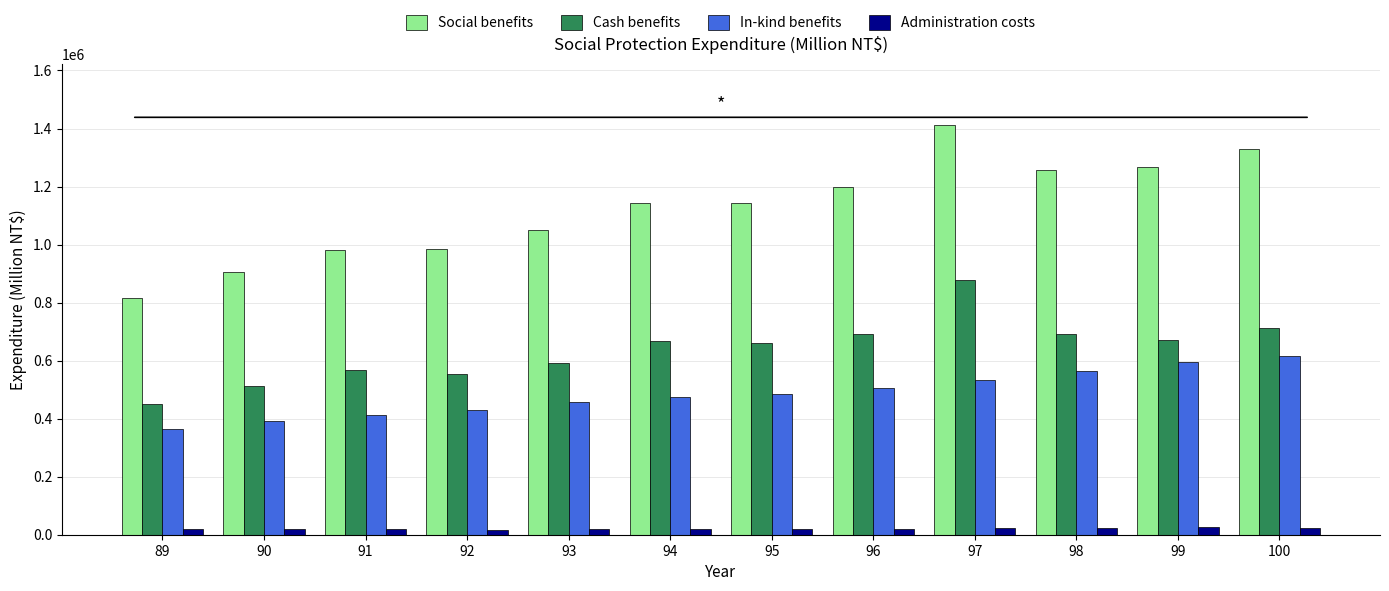

Which series has the largest total across all categories?

Social benefits